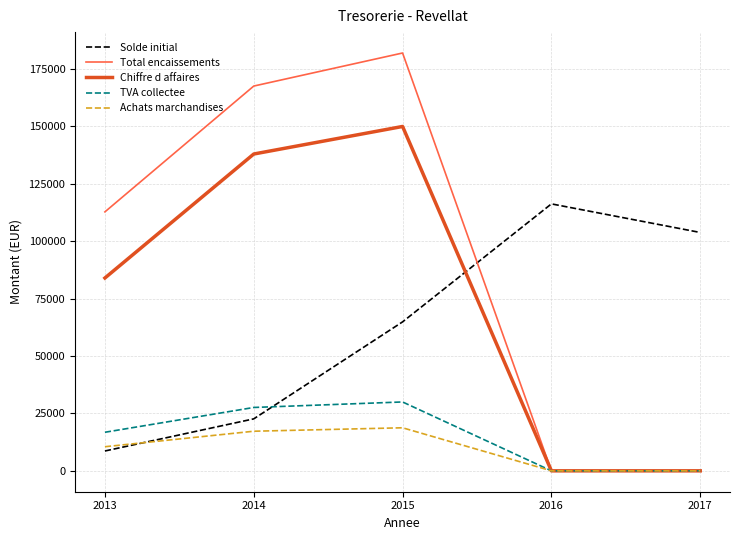

The value of Chiffre d affaires at 2014 is 138000. True or false?

True